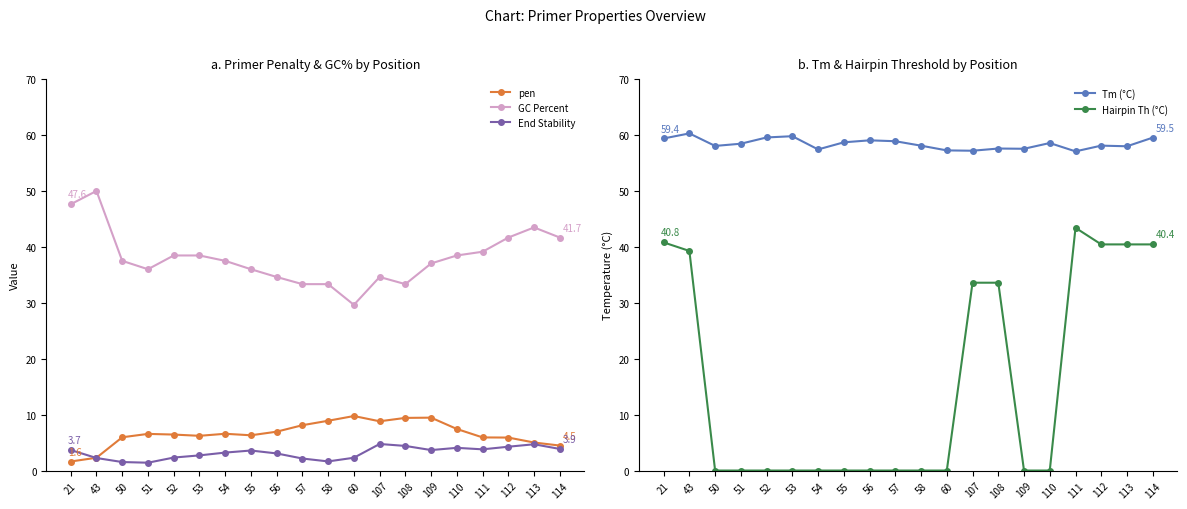

At how many categories does at least one series exceed 34?

20